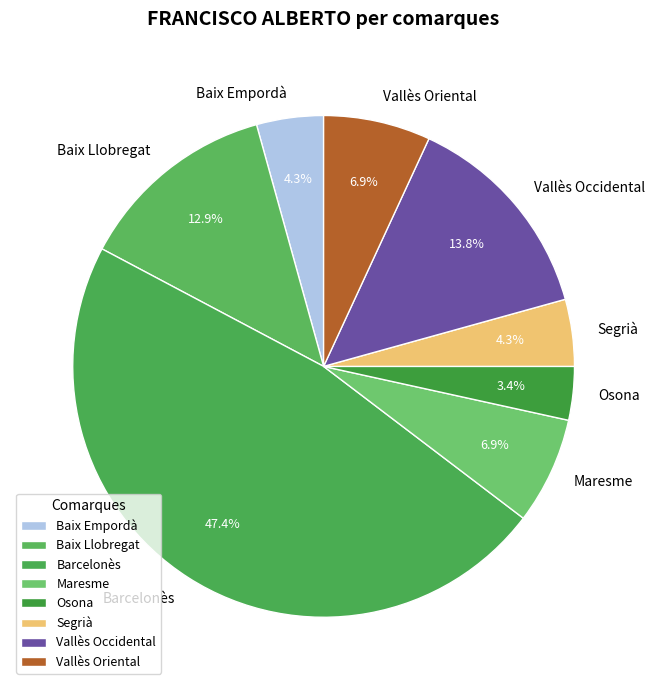

What is the largest slice in the pie chart?

Barcelonès